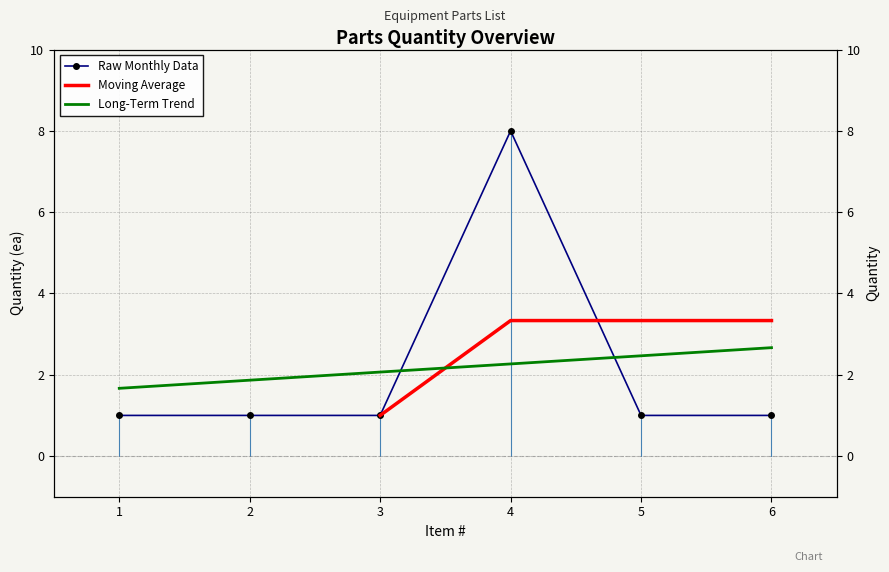

Is it true that the value at 6 is 1?

True